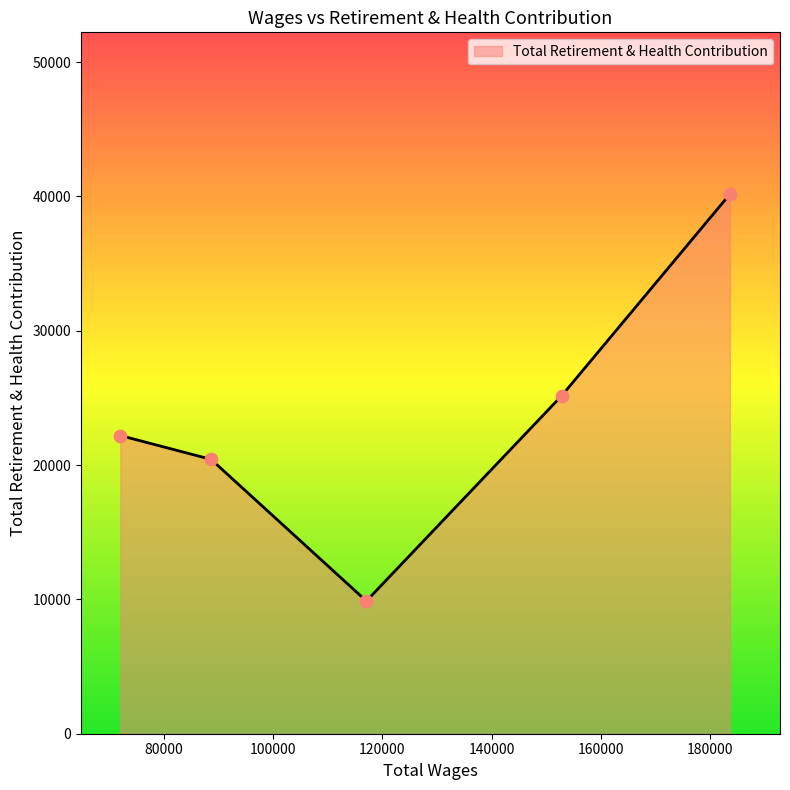

What is the difference between the second highest and minimum values?

15286